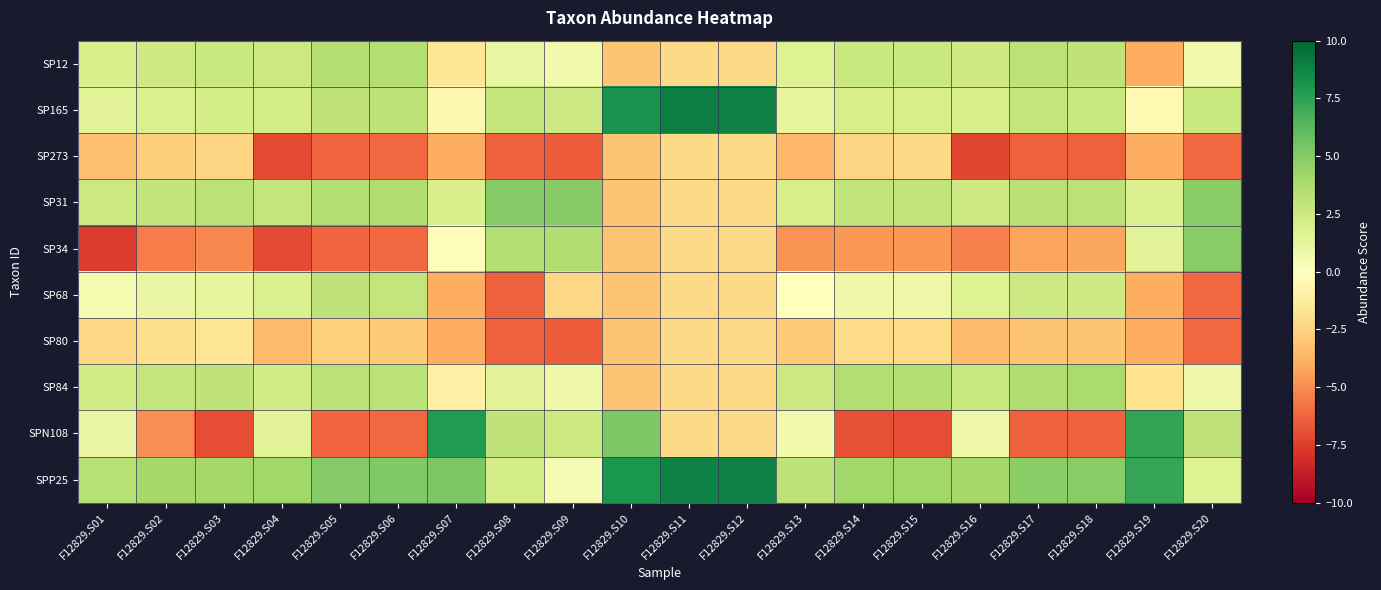

Which category has the lowest value across all series?

F12829.S01